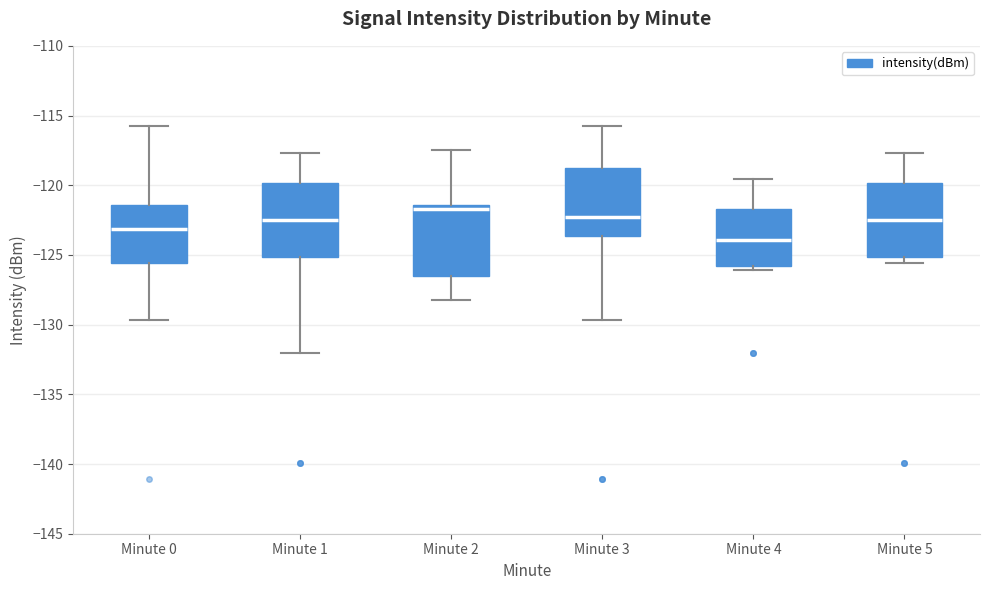

Where is the lower edge of the box for Minute 0 on the y-axis? The values are not printed on the chart, so give them approximately, as read against the axis.

-125.5